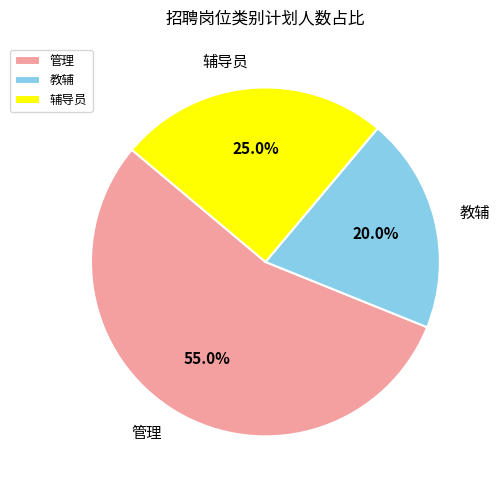

Which slice is the smallest?

教辅